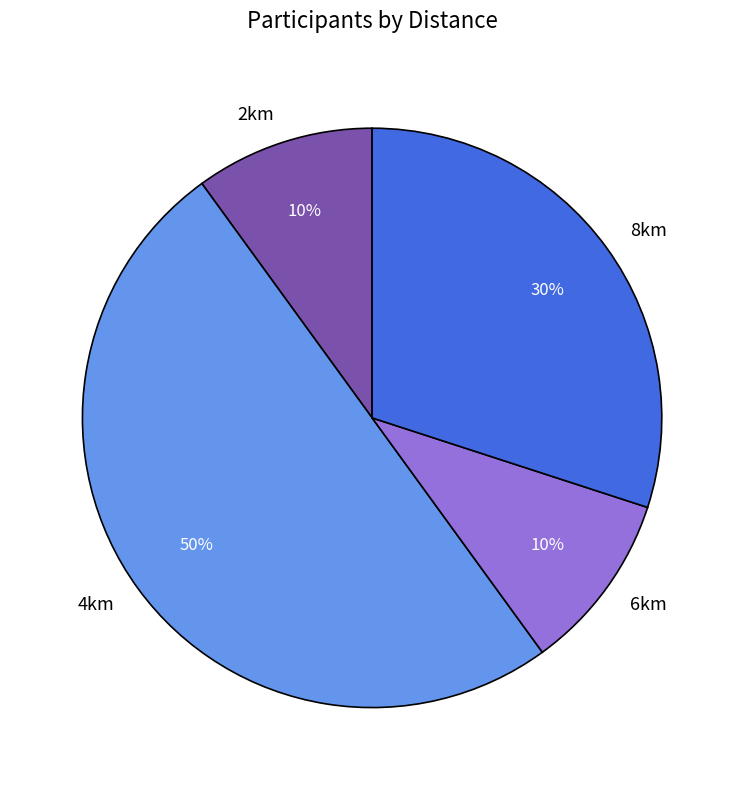

True or false: 4km accounts for 50% of the total.

True